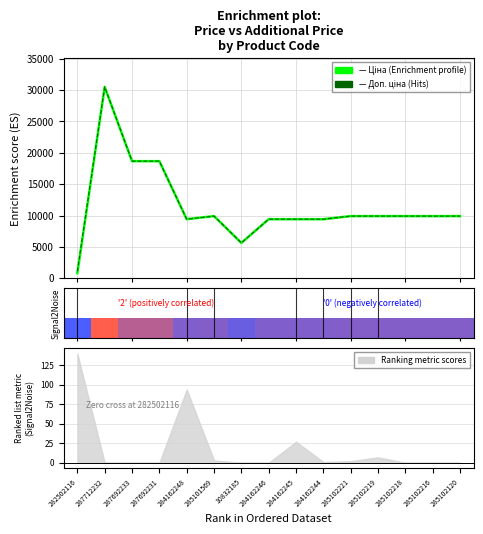

Which series has the largest total across all categories?

Доп. ціна